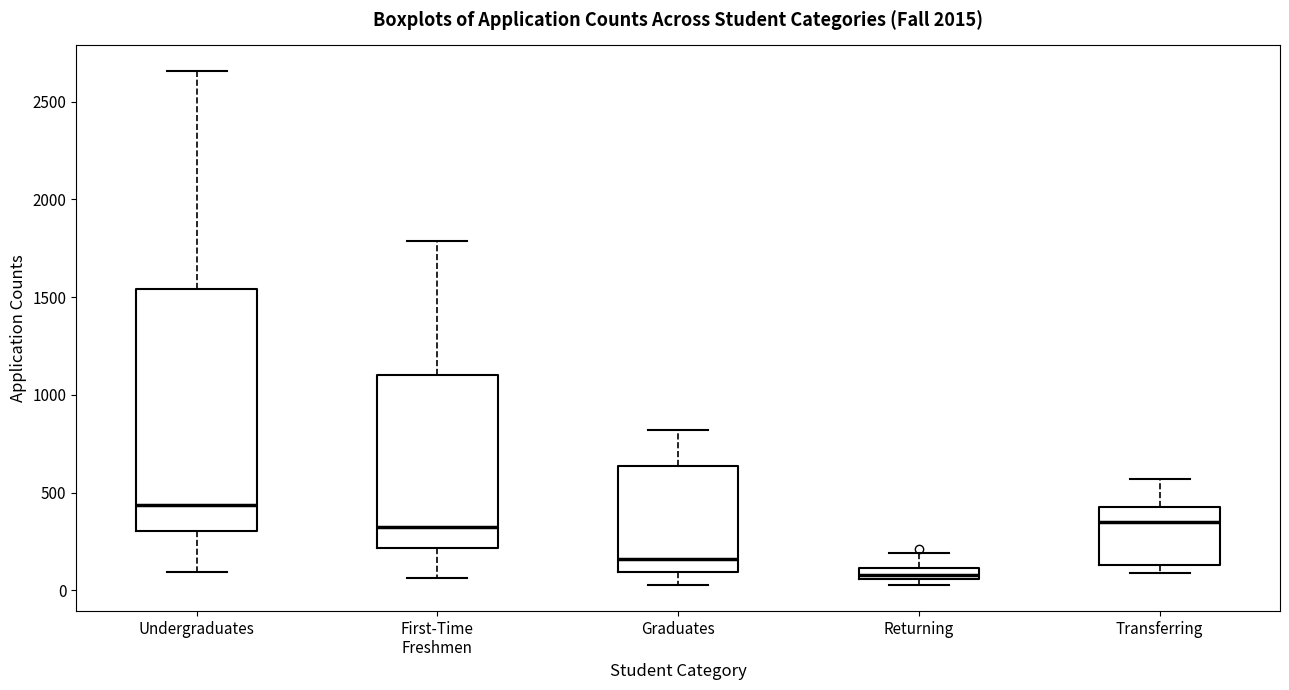

Where is the lower edge of the box for Returning on the y-axis? The values are not printed on the chart, so give them approximately, as read against the axis.

50